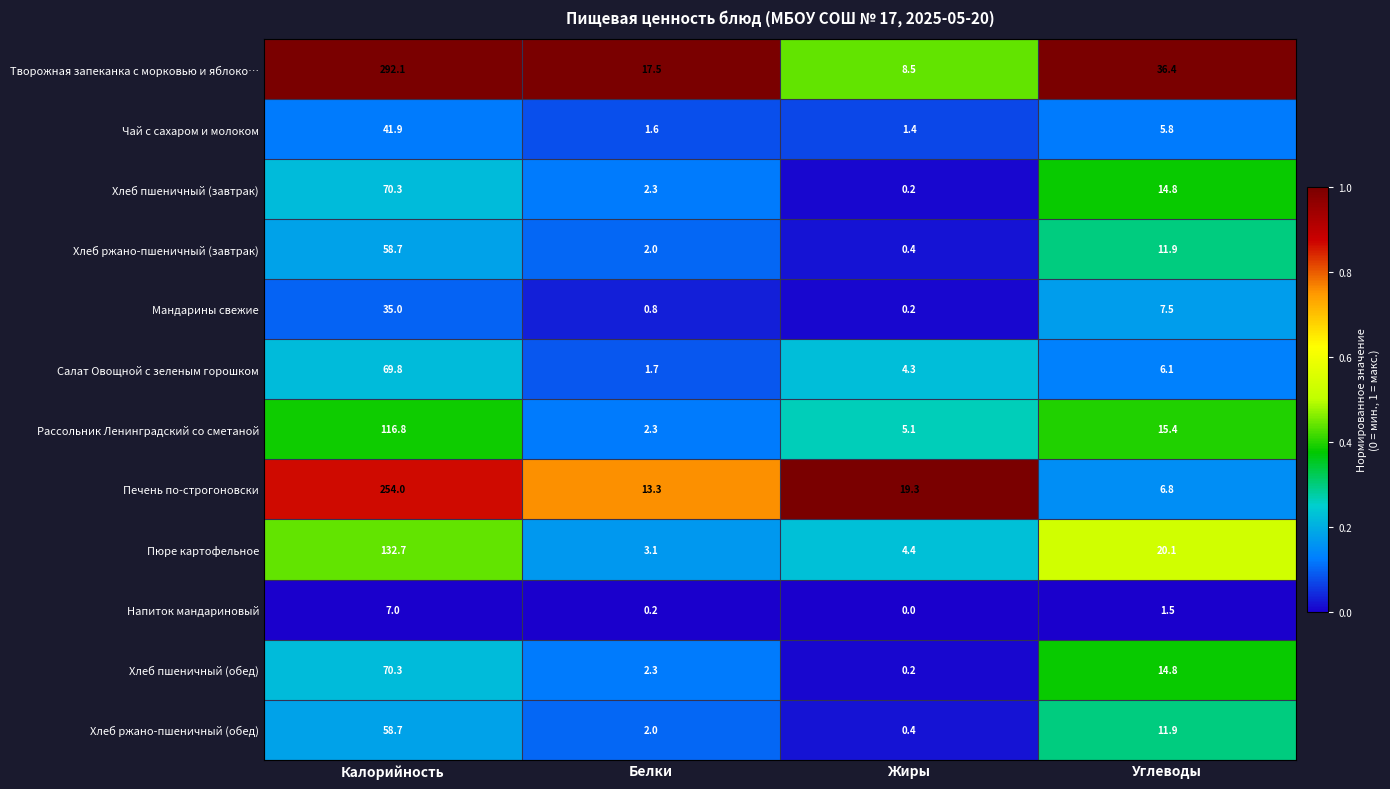

What is the sum of the Хлеб ржано-пшеничный (завтрак) values at Жиры and Калорийность?

59.1